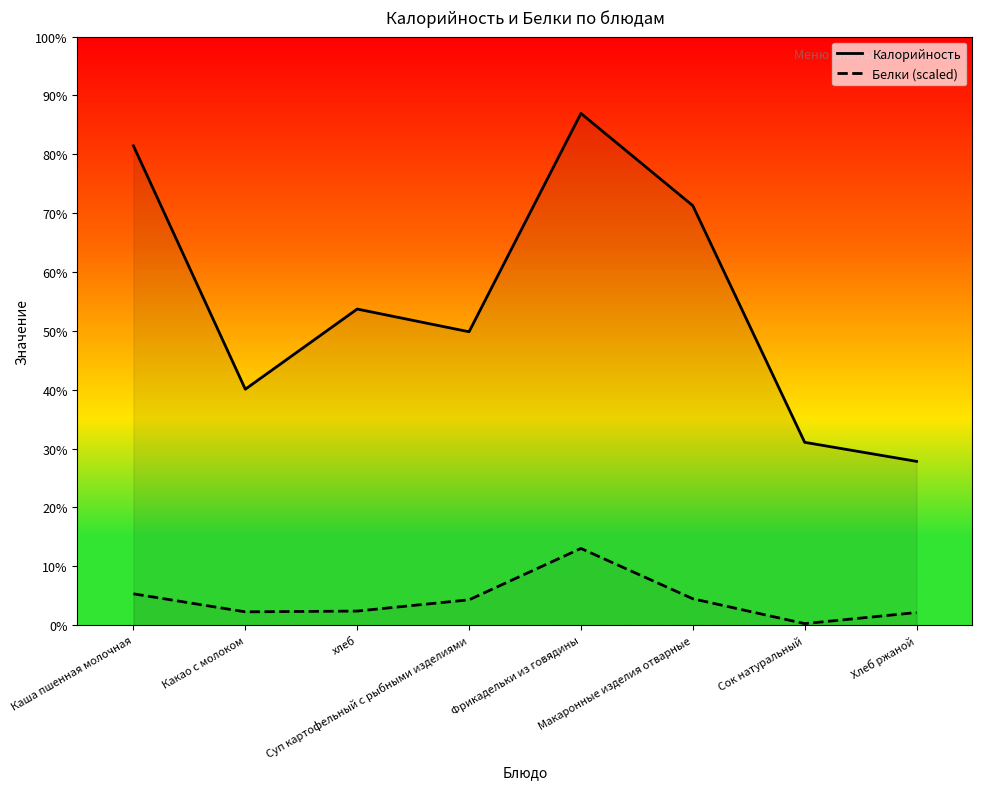

True or false: Белки (scaled) and Калорийность cross at least once.

False